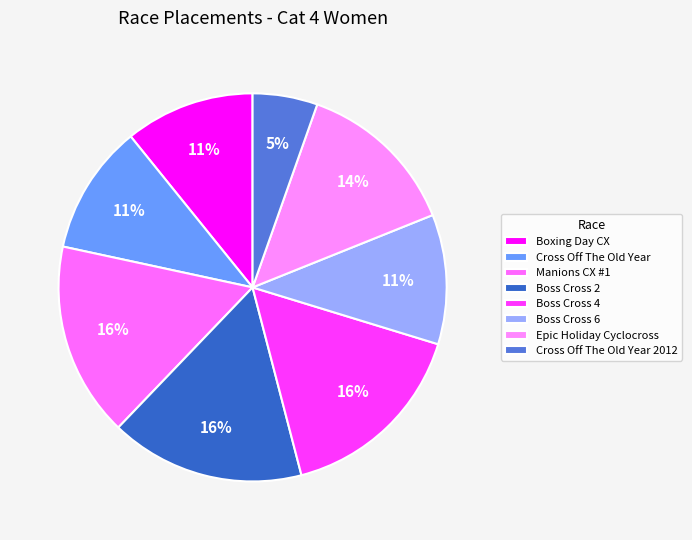

Count the number of slices in the pie.

8